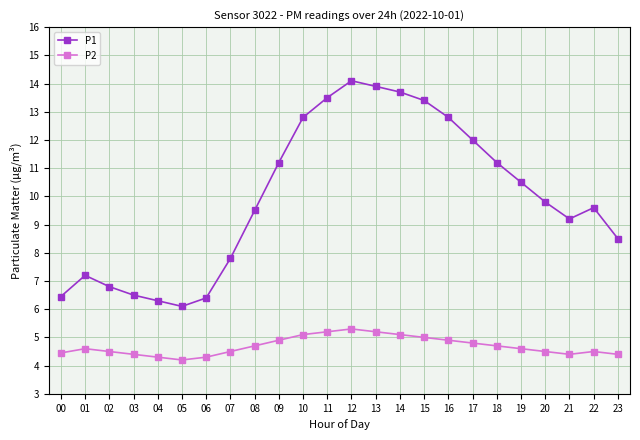

How many interior local peaks does the P1 series have?

3